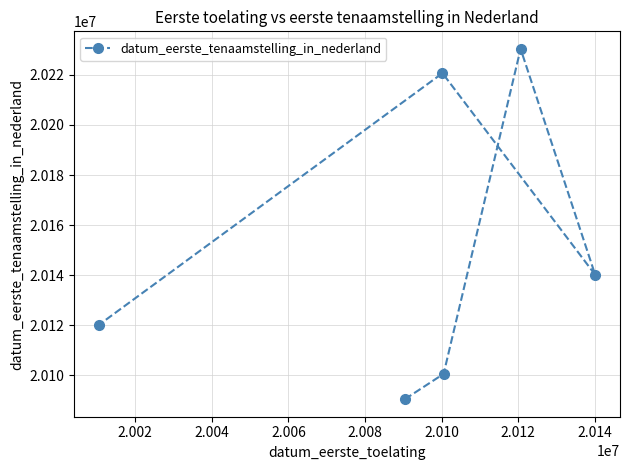

What is the greatest value displayed?

20230414